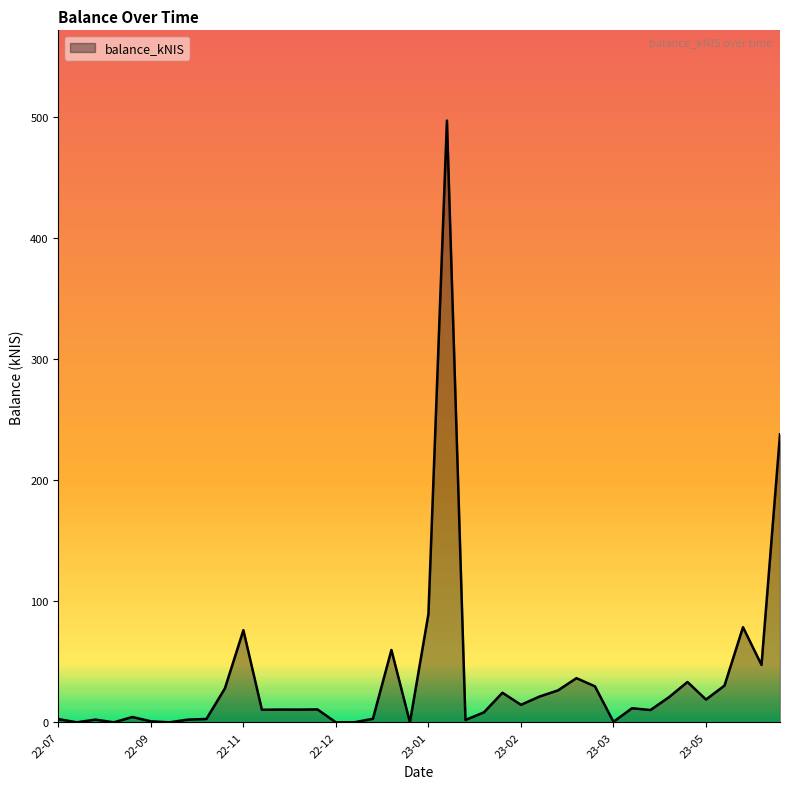

What is the maximum value shown in the chart?

497.3